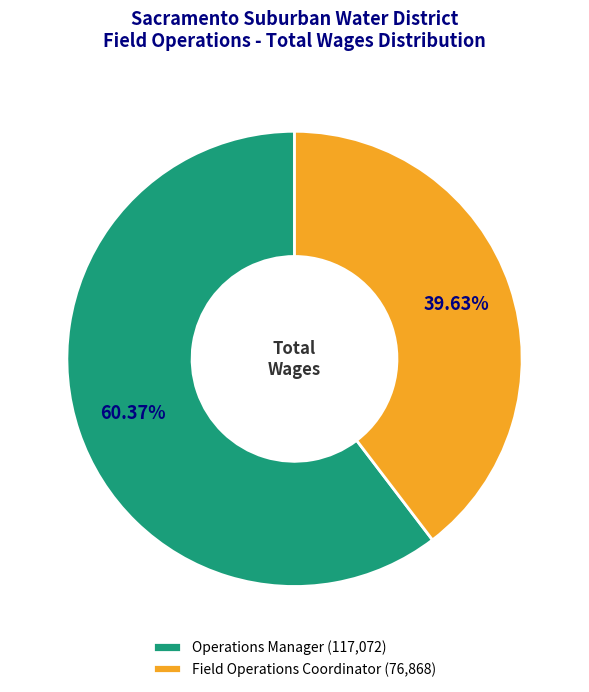

To the nearest percent, what is the difference between the Field Operations Coordinator and Operations Manager slice percentages?

21%